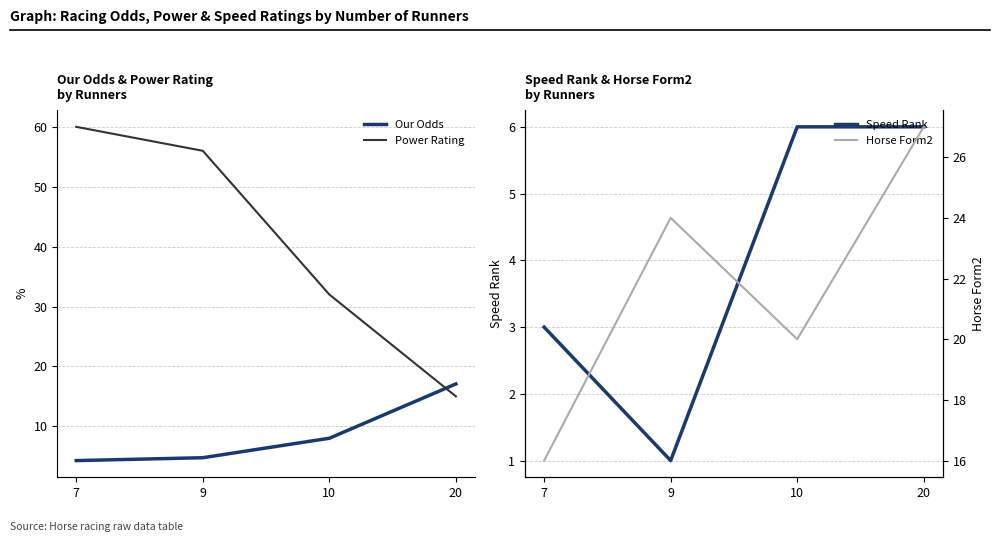

What is the average value of the Speed Rank series?

4.0